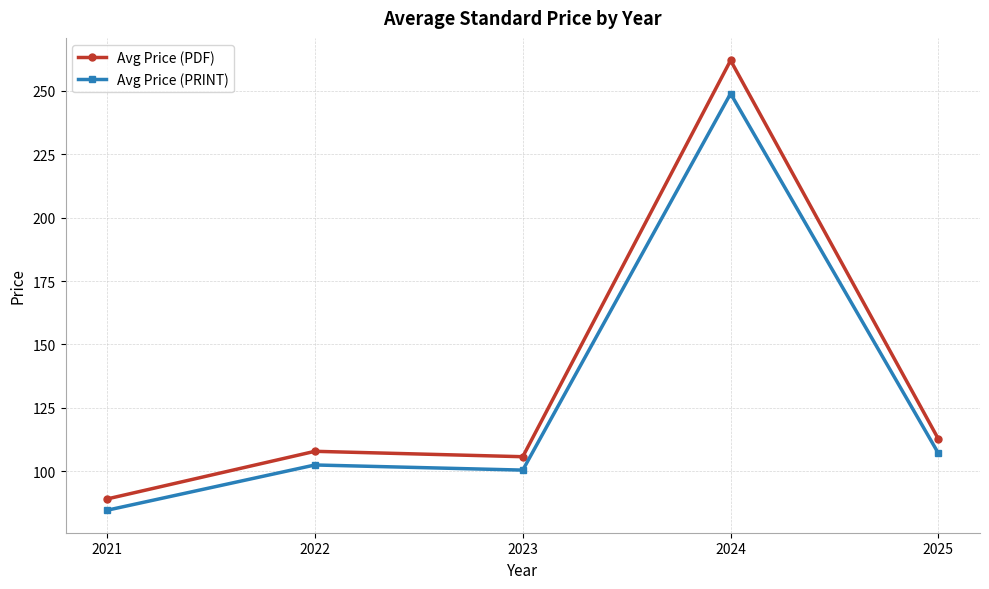

Rank the series by their average value, from highest to lowest.

Avg Price (PDF), Avg Price (PRINT)